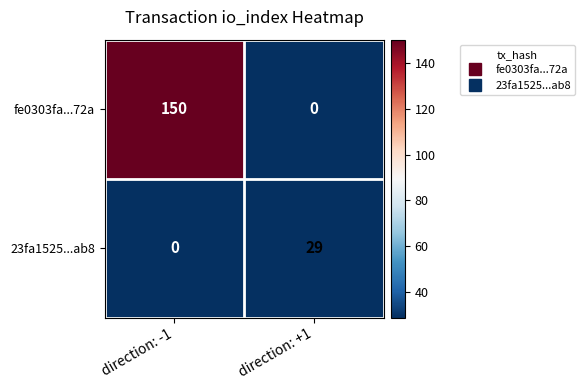

List the series in order of their overall mean, lowest first.

23fa1525...ab8, fe0303fa...72a